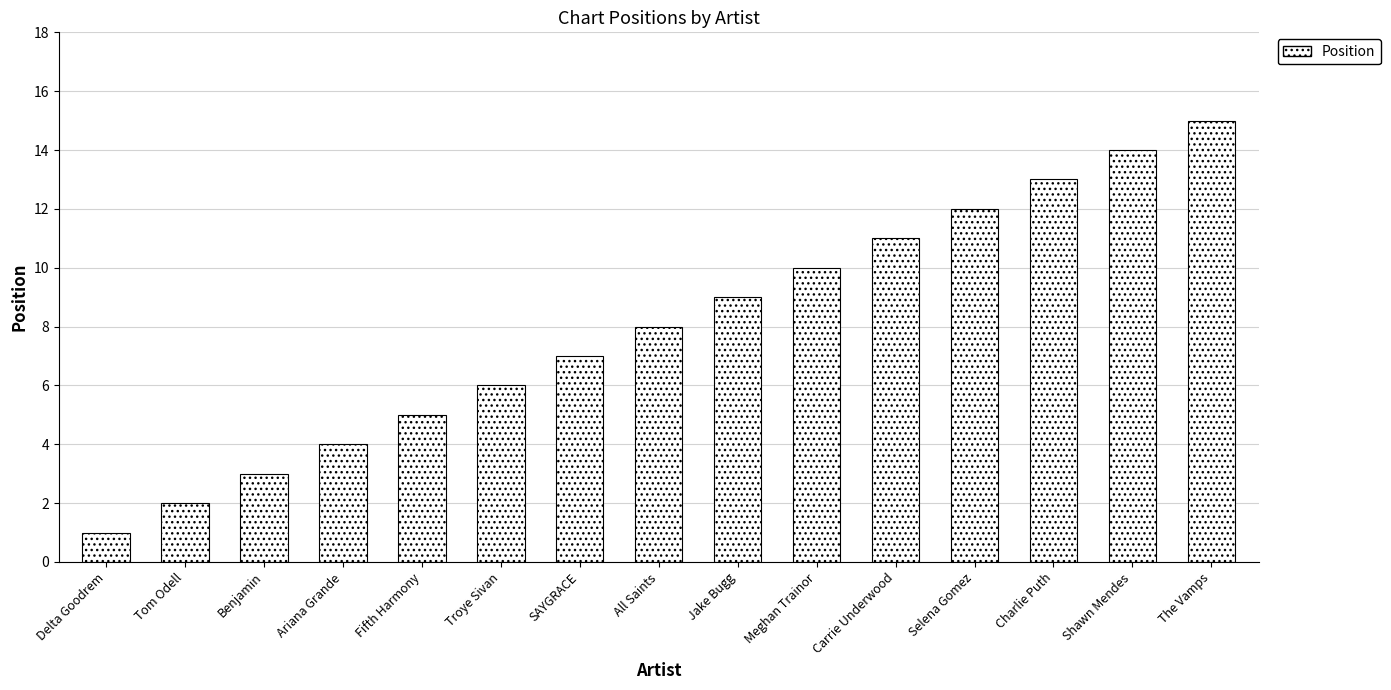

What is the label of the 15th bar from the right?

Delta Goodrem